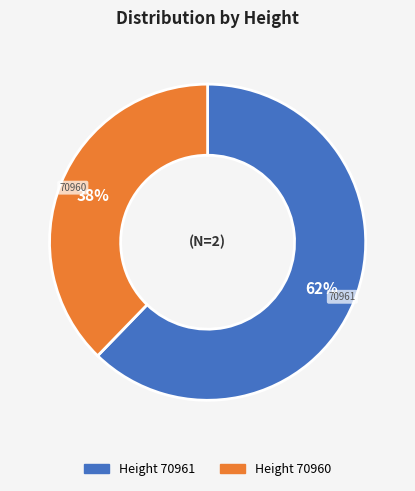

Is there a majority slice in this chart?

Yes